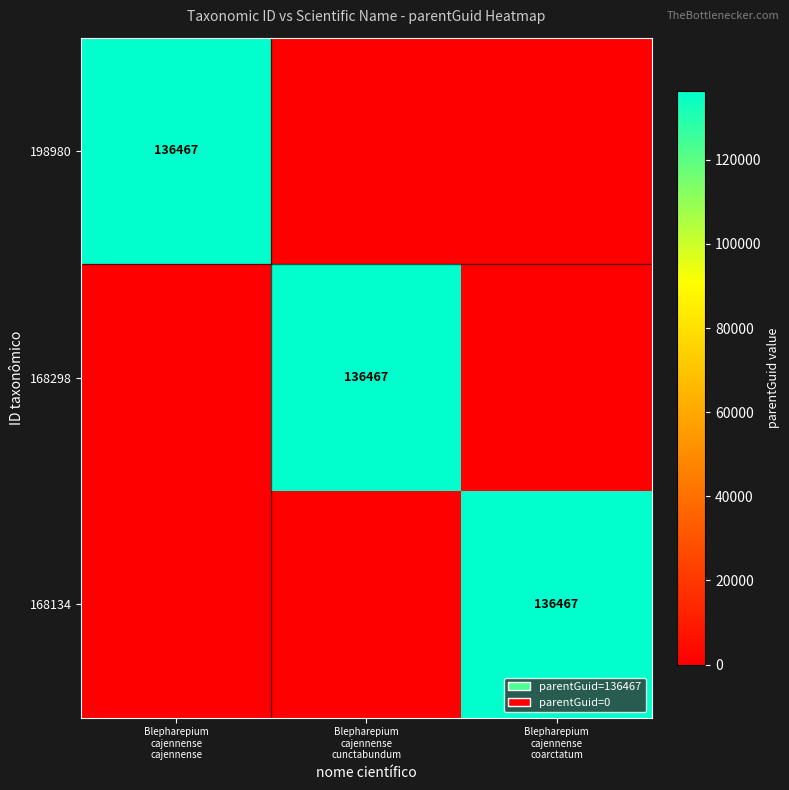

How many values in the 198980 series exceed 0?

1